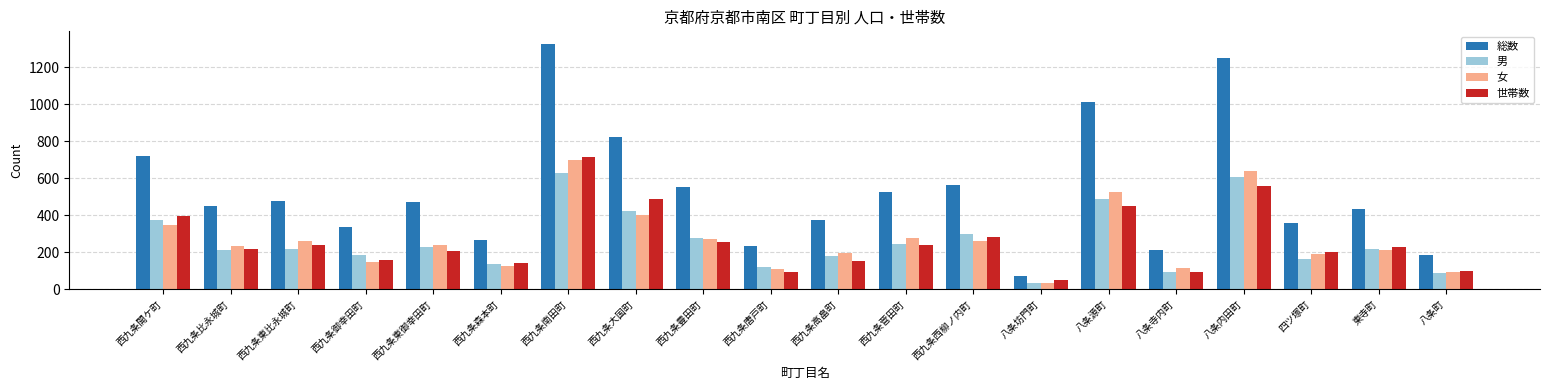

What is the sum of the 総数 values at 西九条菅田町 and 西九条東比永城町?

1006